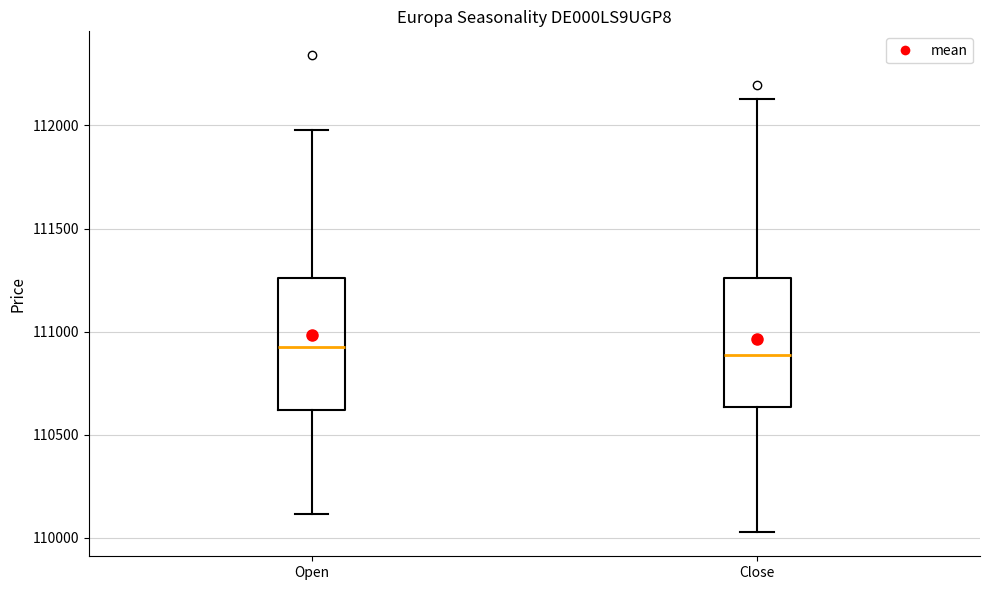

Reading left to right, transcribe this box plot: for each box, give where its median line is, the range the box spans, and where its two whiskers end, as read against the y-axis. The values are not printed on the chart, so give them approximately, as read against the axis.

Open: median 110950, box 110600 to 111250, whiskers 110100 to 112000
Close: median 110900, box 110650 to 111250, whiskers 110050 to 112150